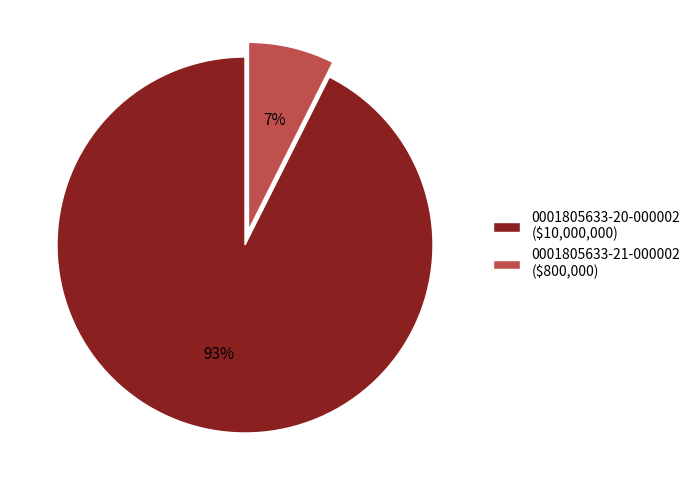

To the nearest percent, what is the average slice percentage?

50%